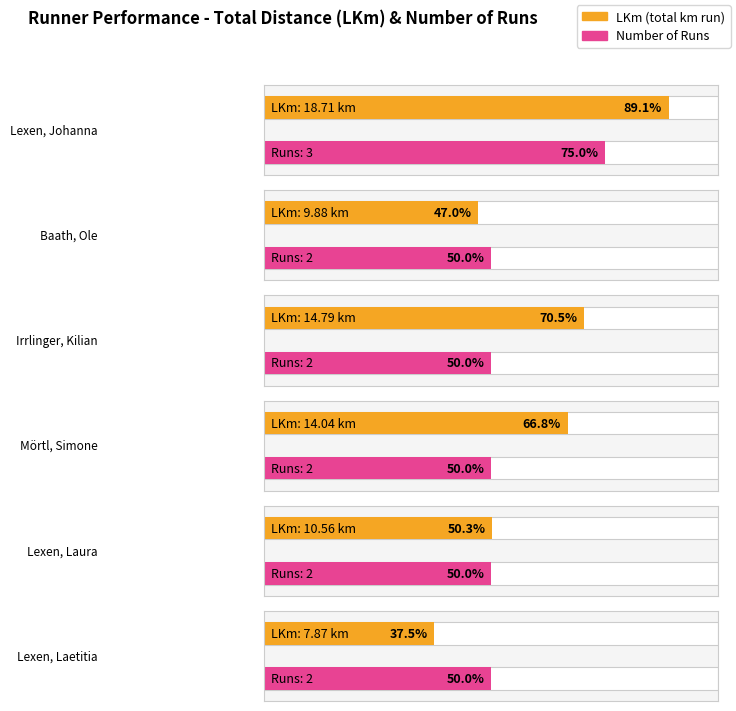

What is the greatest value displayed?

18.7